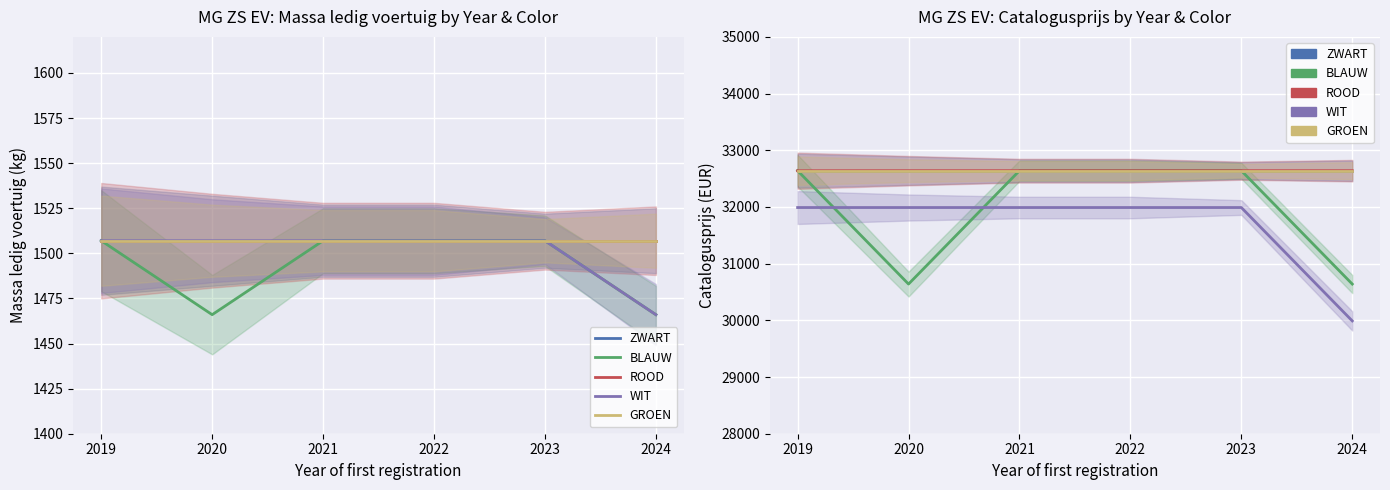

Is it true that WIT equals 31990 at 2022?

True